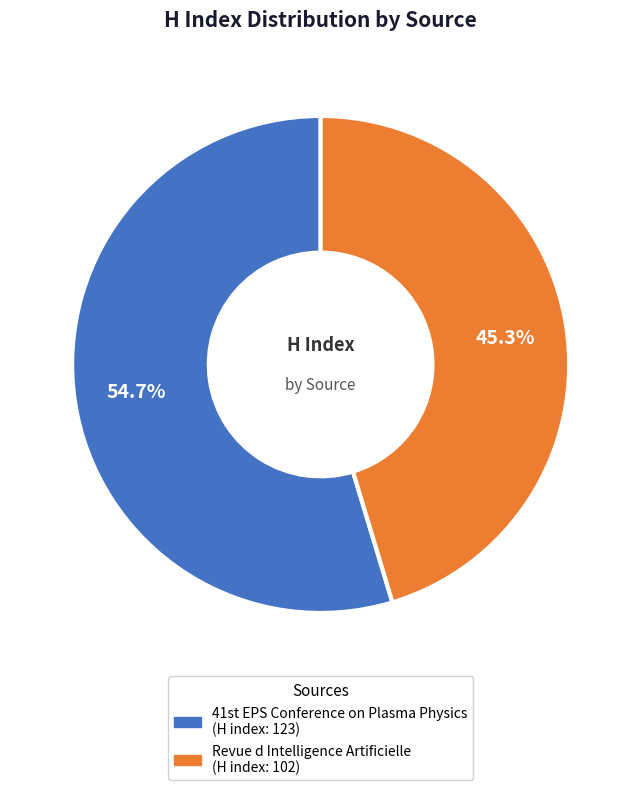

To the nearest percent, what percentage of the pie is Revue d Intelligence Artificielle?

45%